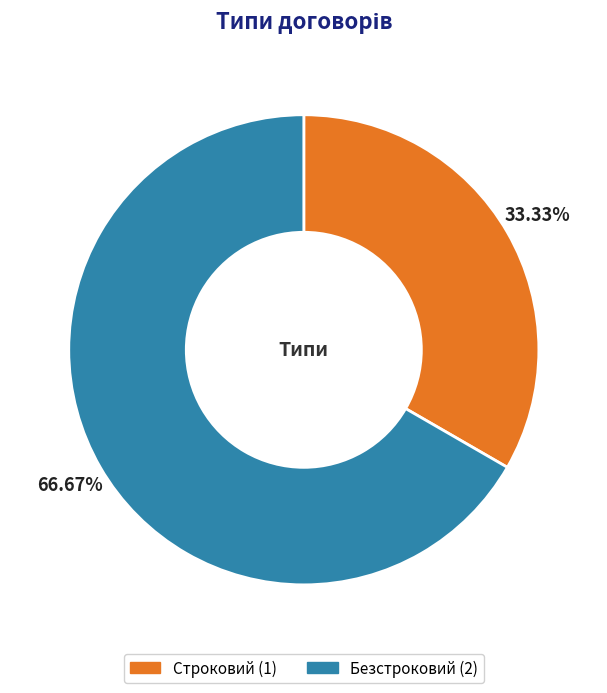

Which category has the biggest portion of the pie?

Безстроковий